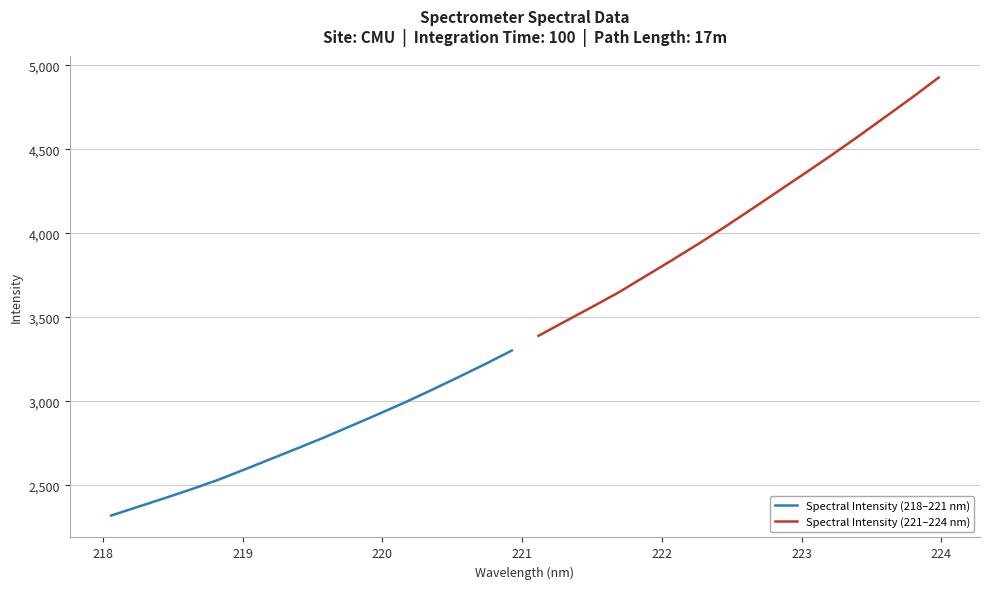

Rank the series by their average value, from highest to lowest.

Spectral Intensity (221–224 nm), Spectral Intensity (218–221 nm)